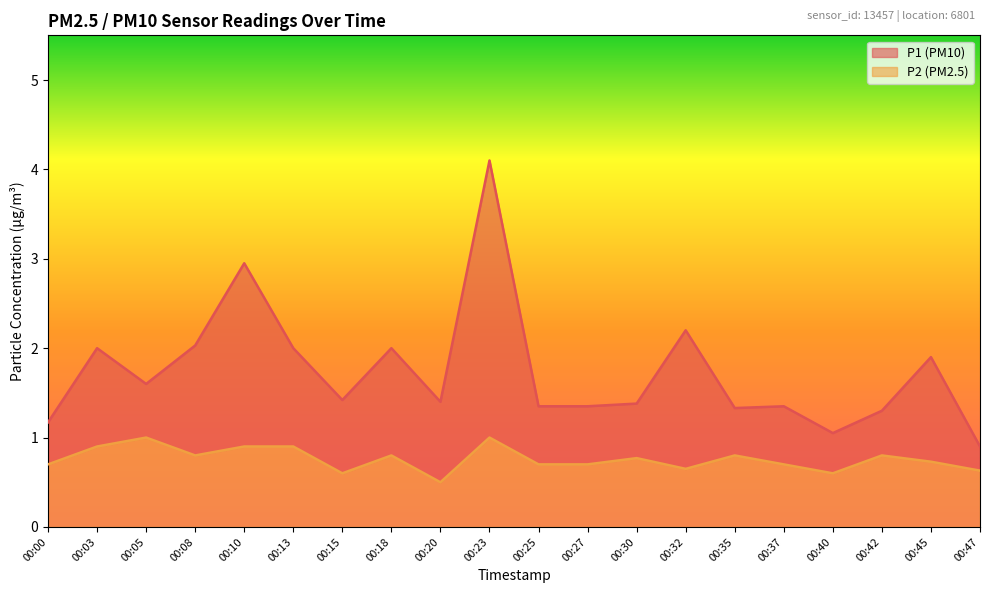

True or false: P1 and P2 cross at least once.

False